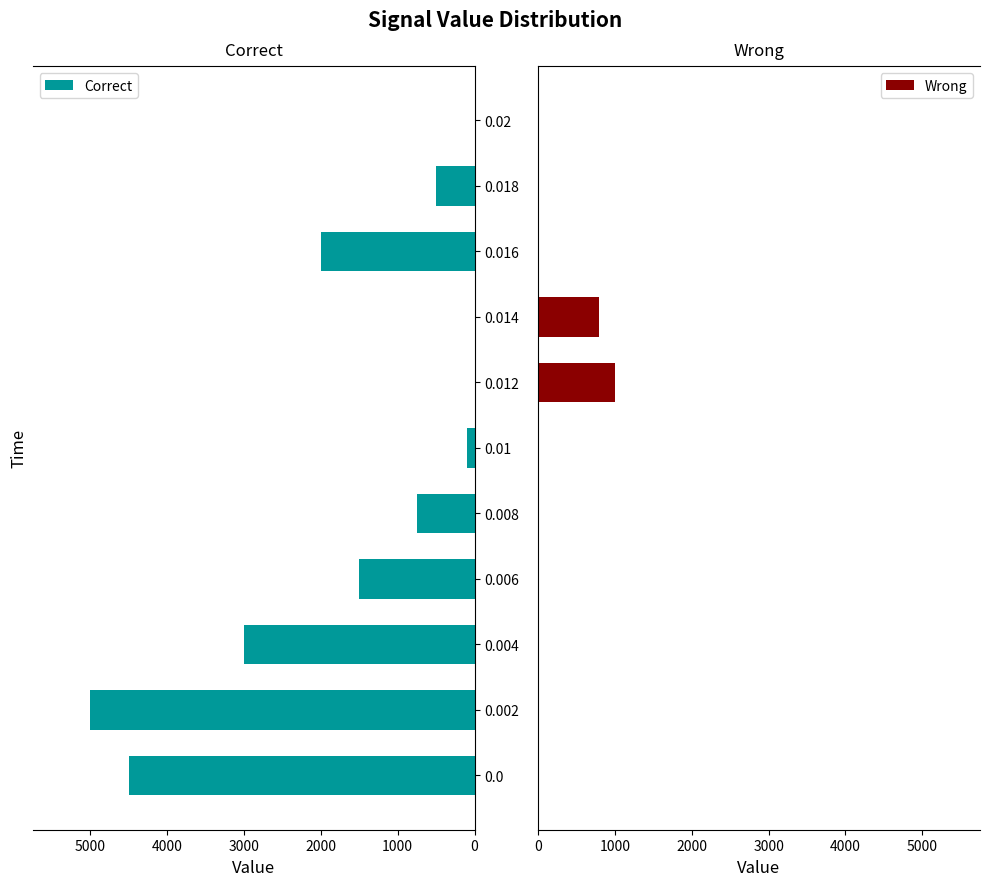

What is the maximum value for Wrong?

1000